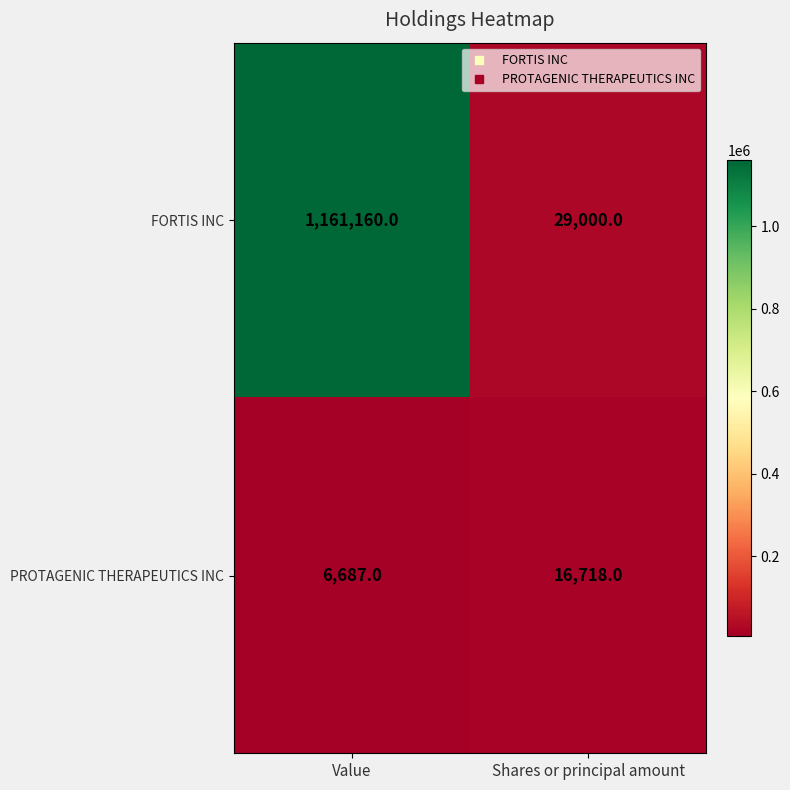

At Shares or principal amount, list the series in order from largest to smallest.

FORTIS INC, PROTAGENIC THERAPEUTICS INC